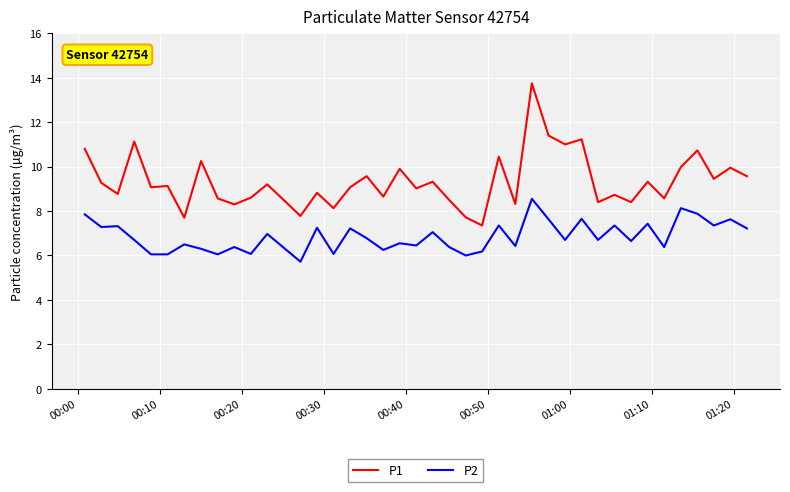

Rank the series by their maximum value, from highest to lowest.

P1, P2